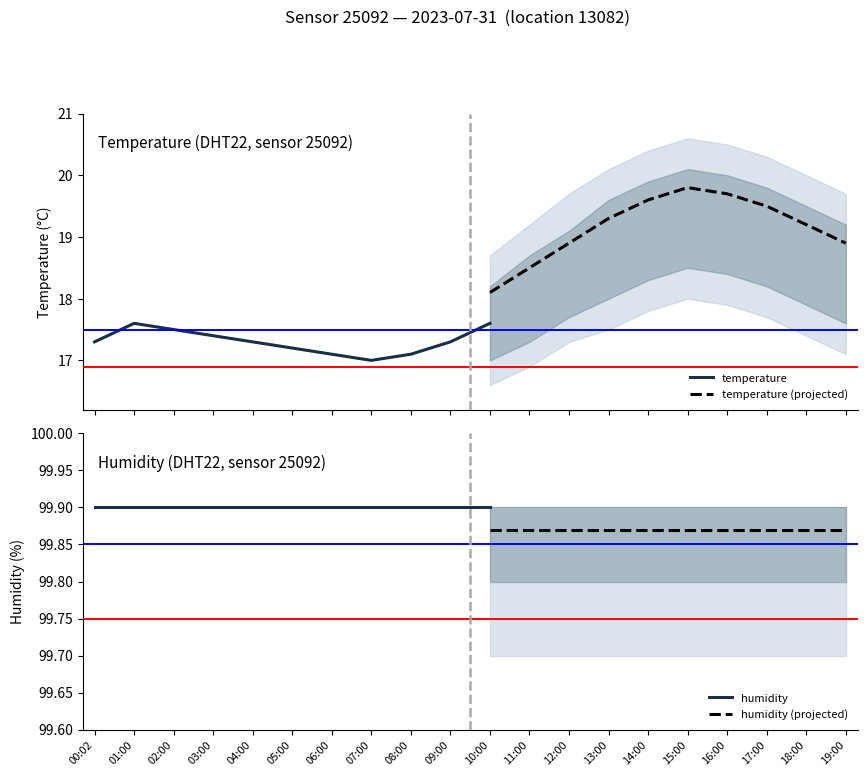

True or false: temperature and humidity cross at least once.

False